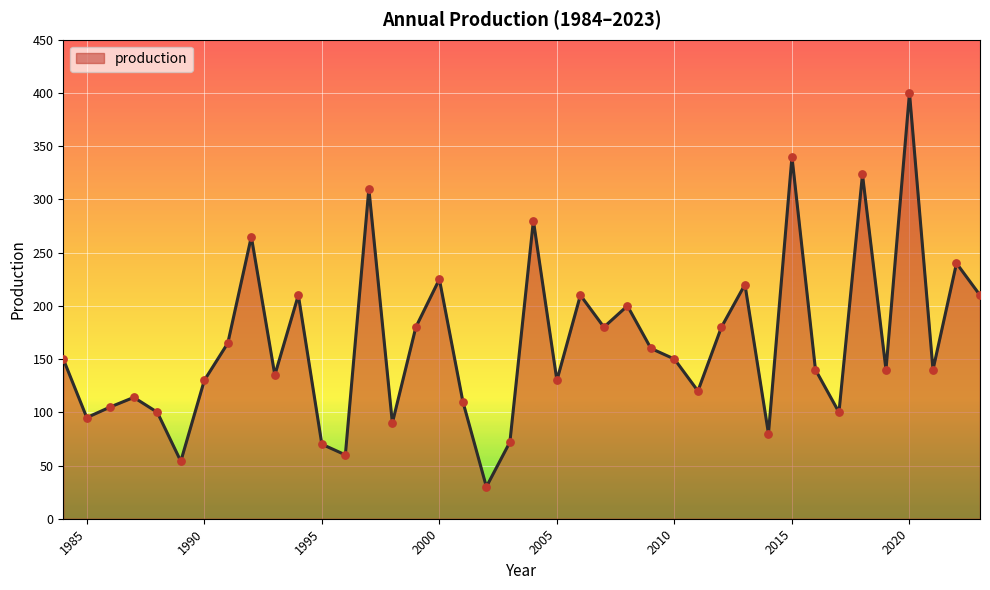

What is the smallest value displayed?

30.0